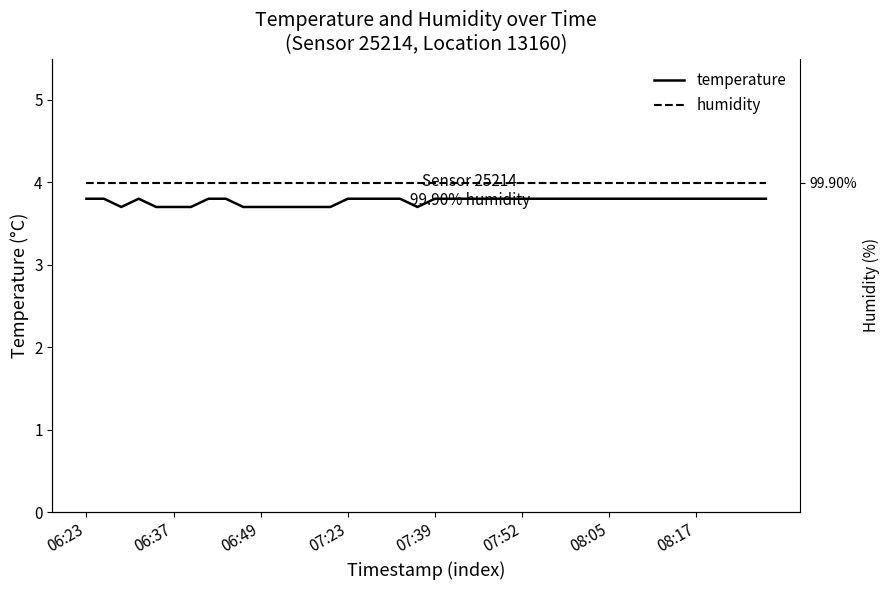

Which category has the lowest value in the humidity series?

06:23